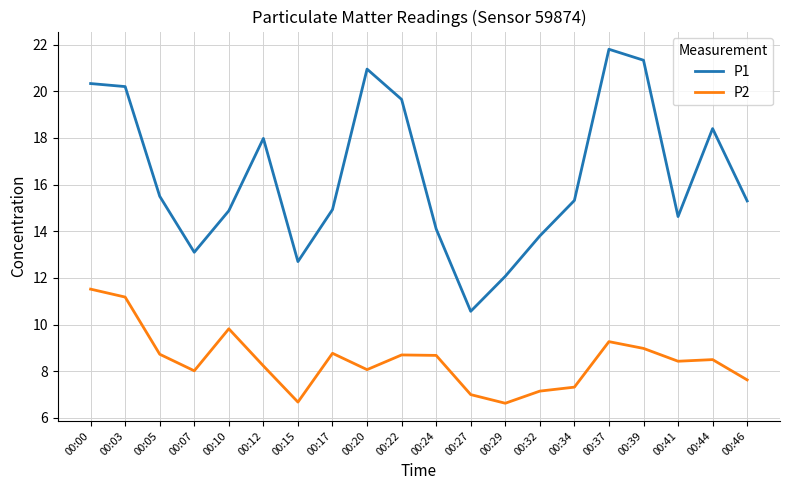

Rank the series by their maximum value, from lowest to highest.

P2, P1